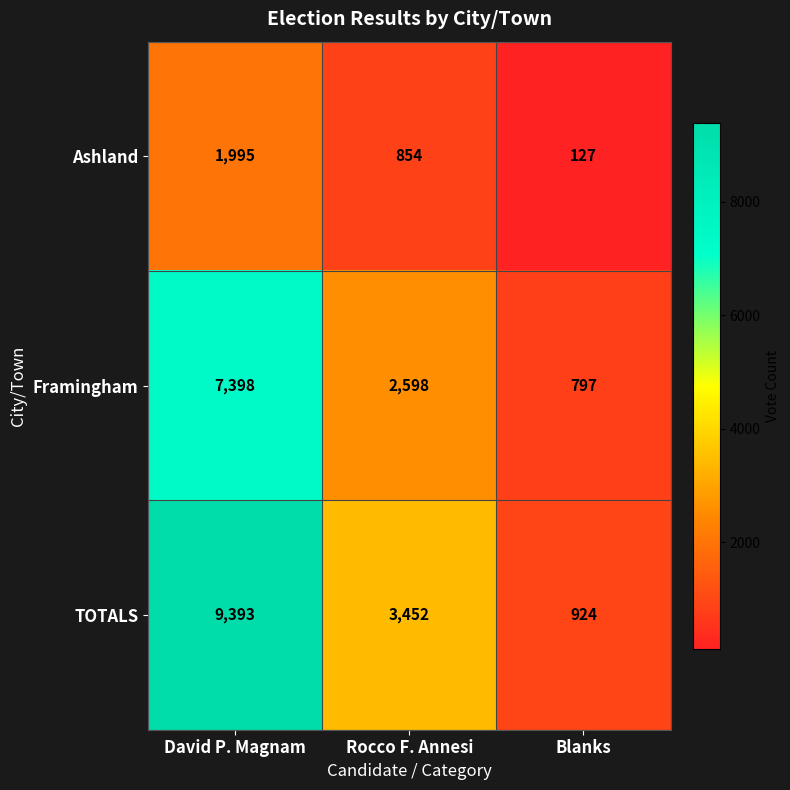

At which label is TOTALS closest to 5158?

Rocco F. Annesi